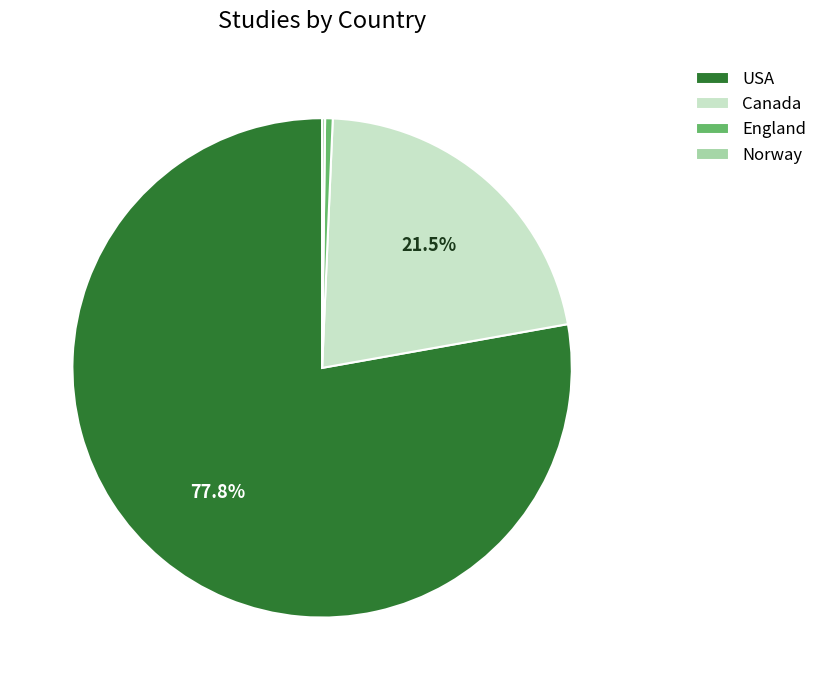

What is the largest slice in the pie chart?

USA